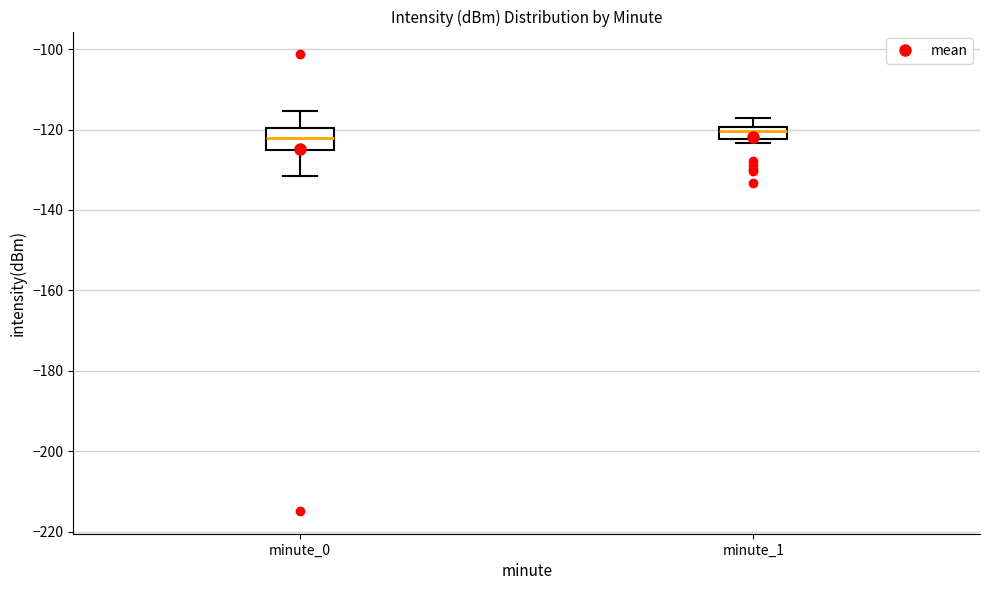

Where does the median line of the box for minute_0 sit on the y-axis? The values are not printed on the chart, so give them approximately, as read against the axis.

-122